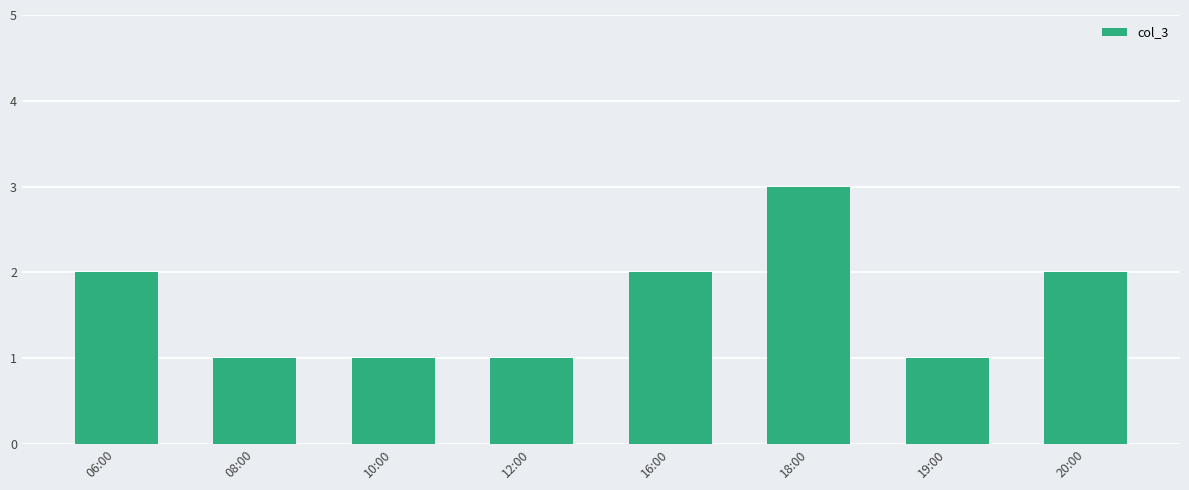

Read the value at 12:00.

1